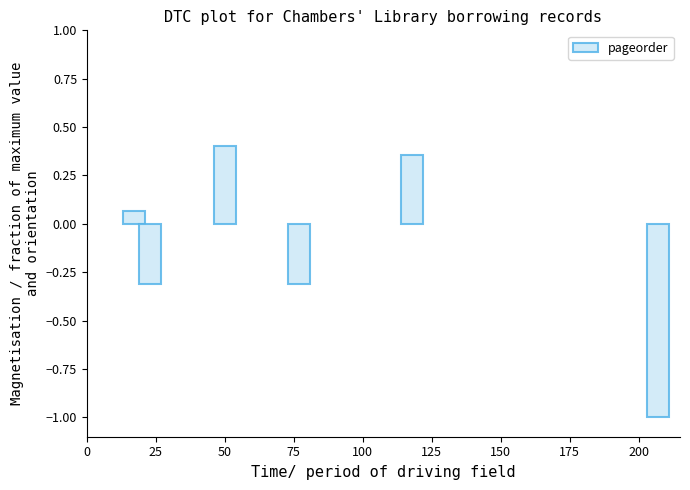

How many data points are above 0?

3